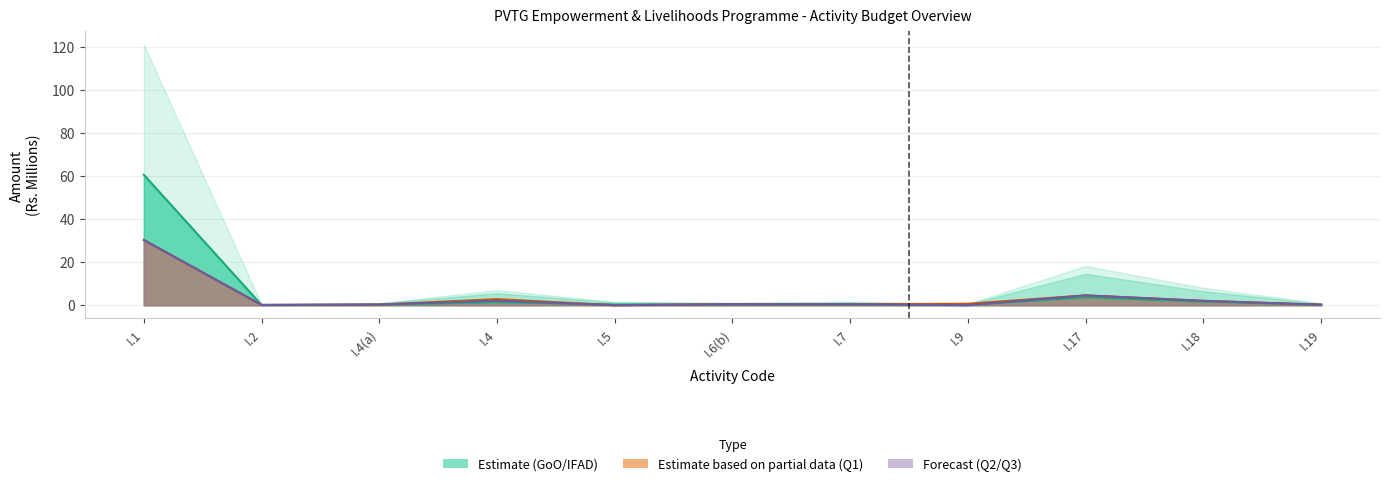

What is the sum of all Q1_exp values?

41.9